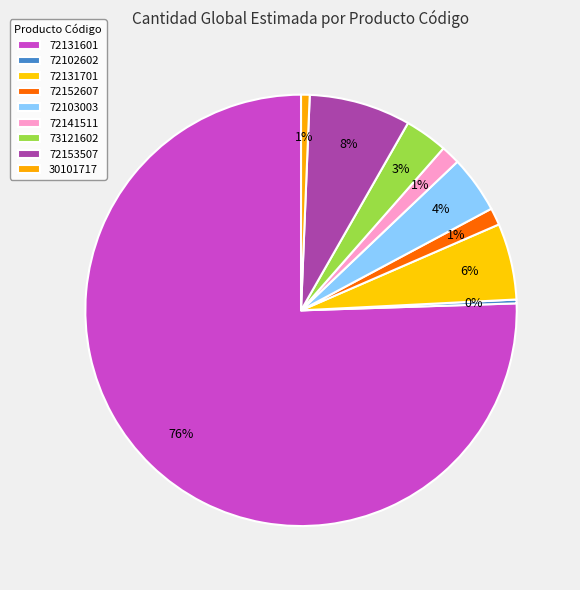

How many segments does this pie chart have?

9